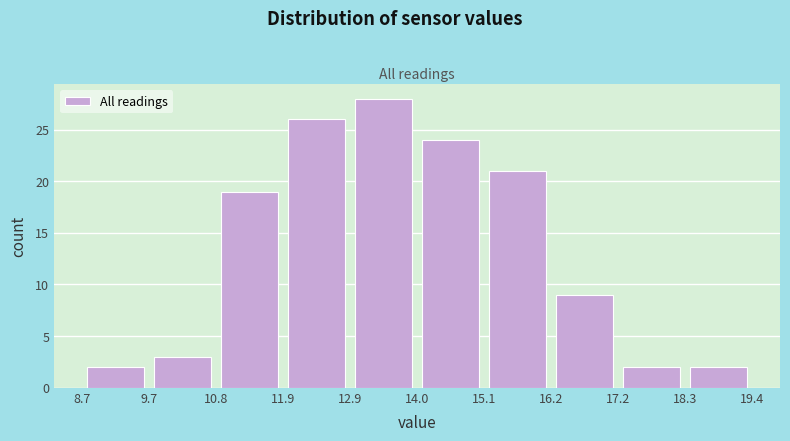

Which range on the x-axis has the tallest bar?

12.9 to 14.0